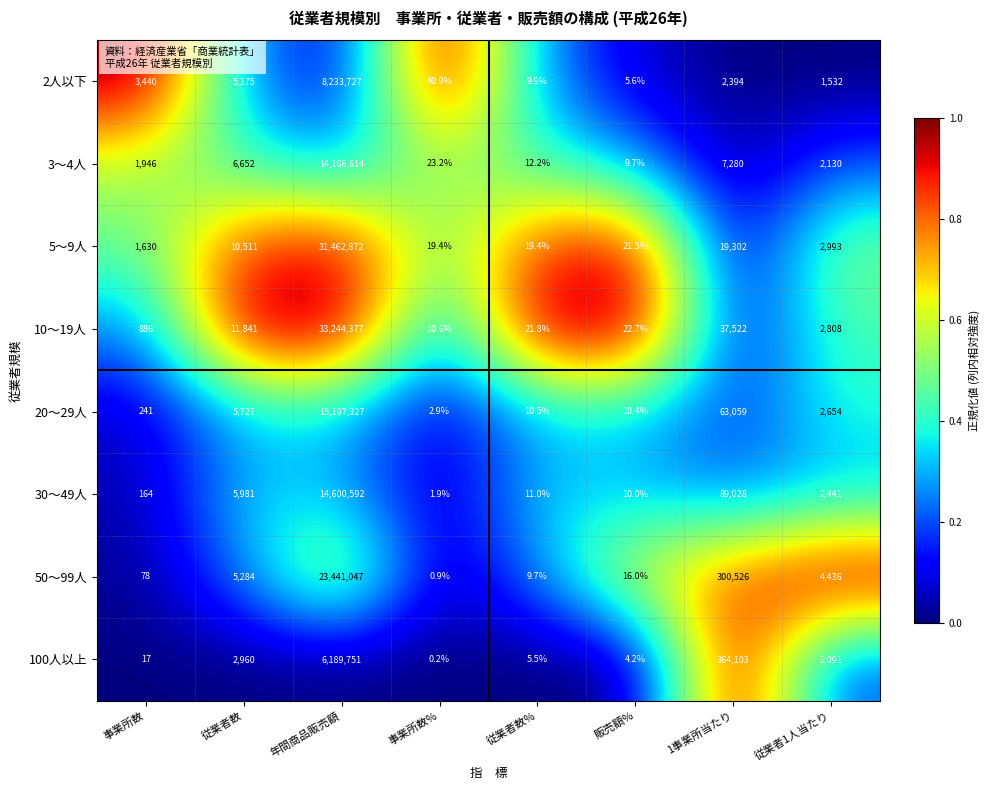

What is the sum of the 10～19人 values at 従業者数% and 販売額%?

44.5